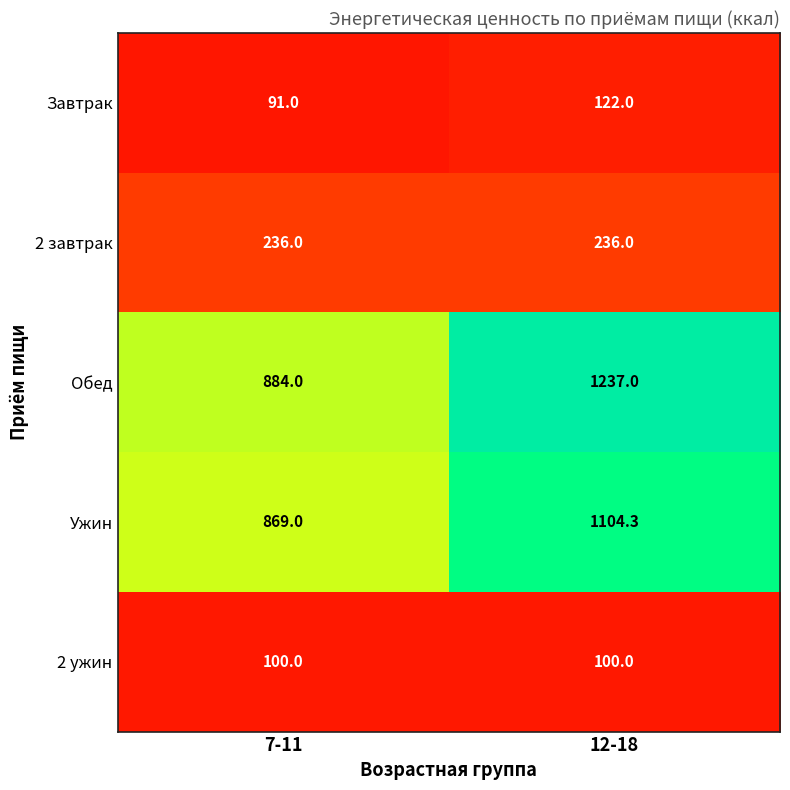

At which category does the chart reach its peak across all series?

12-18